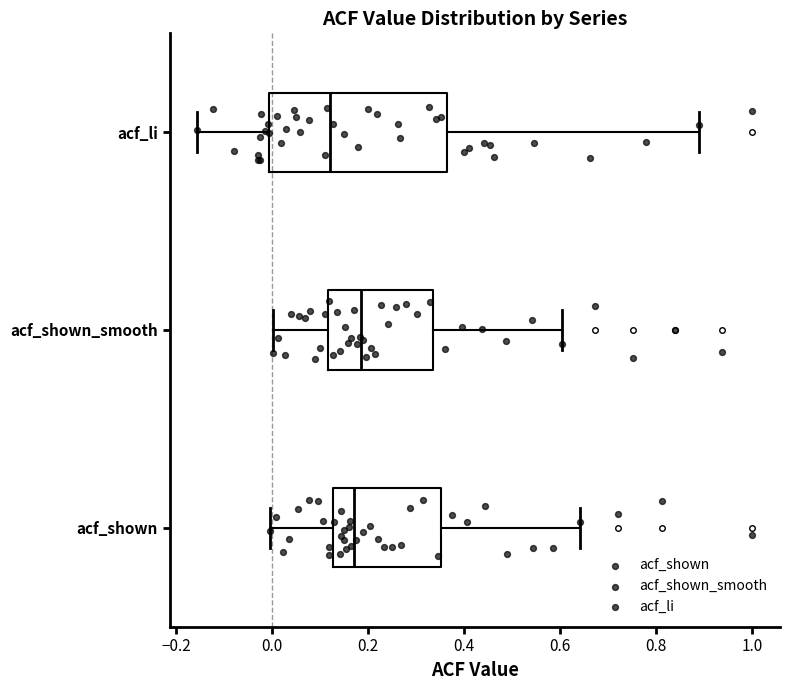

Where does the median line of the box for acf_shown_smooth sit on the x-axis? The values are not printed on the chart, so give them approximately, as read against the axis.

0.18